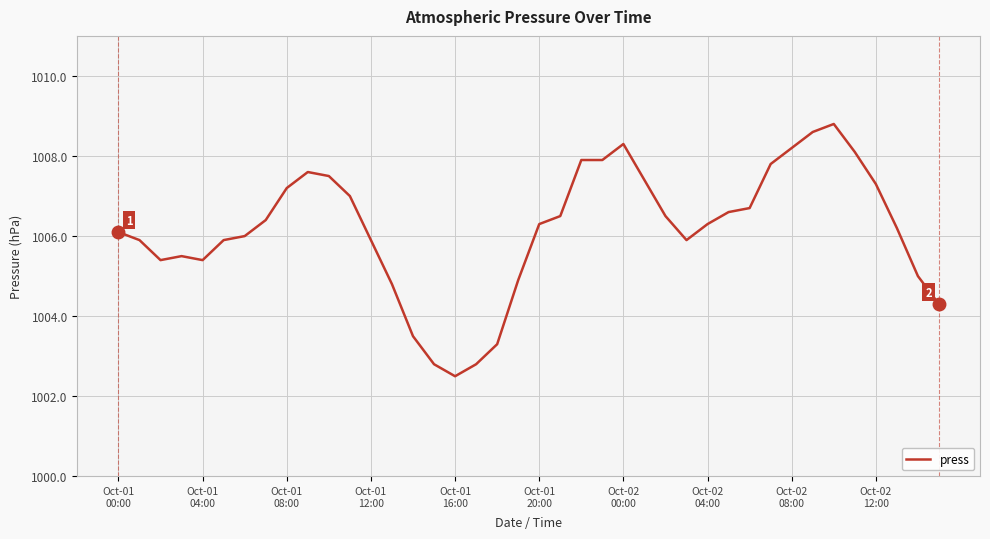

What is the greatest value displayed?

1008.8